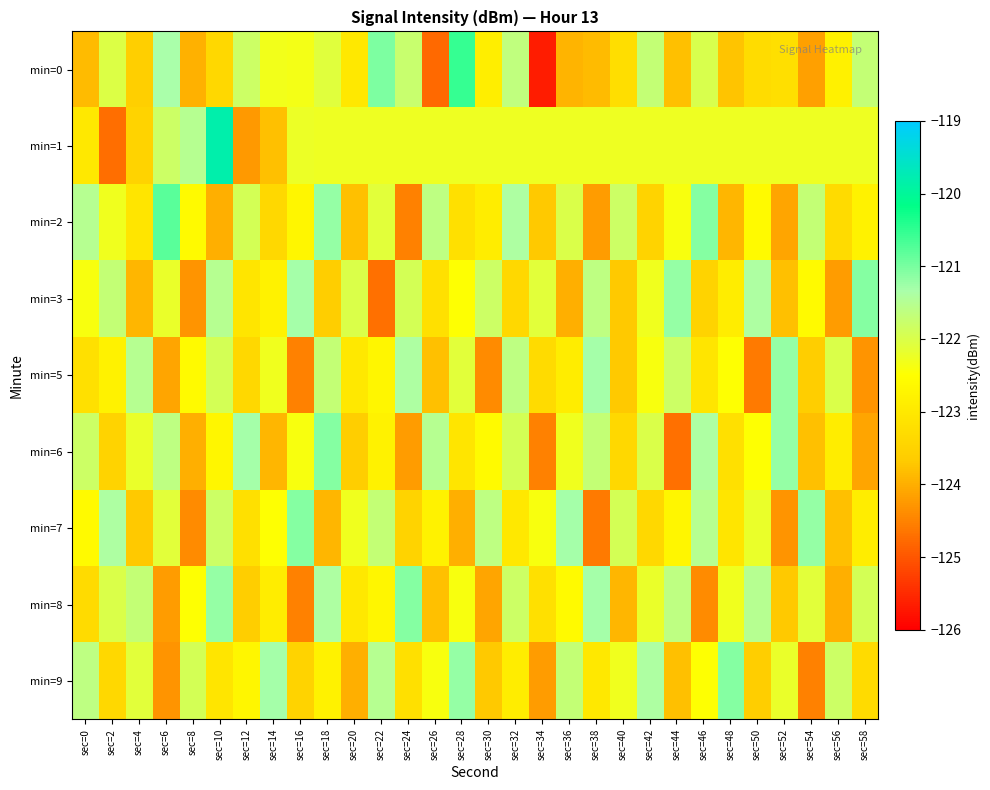

Which series has the largest total across all categories?

min=1